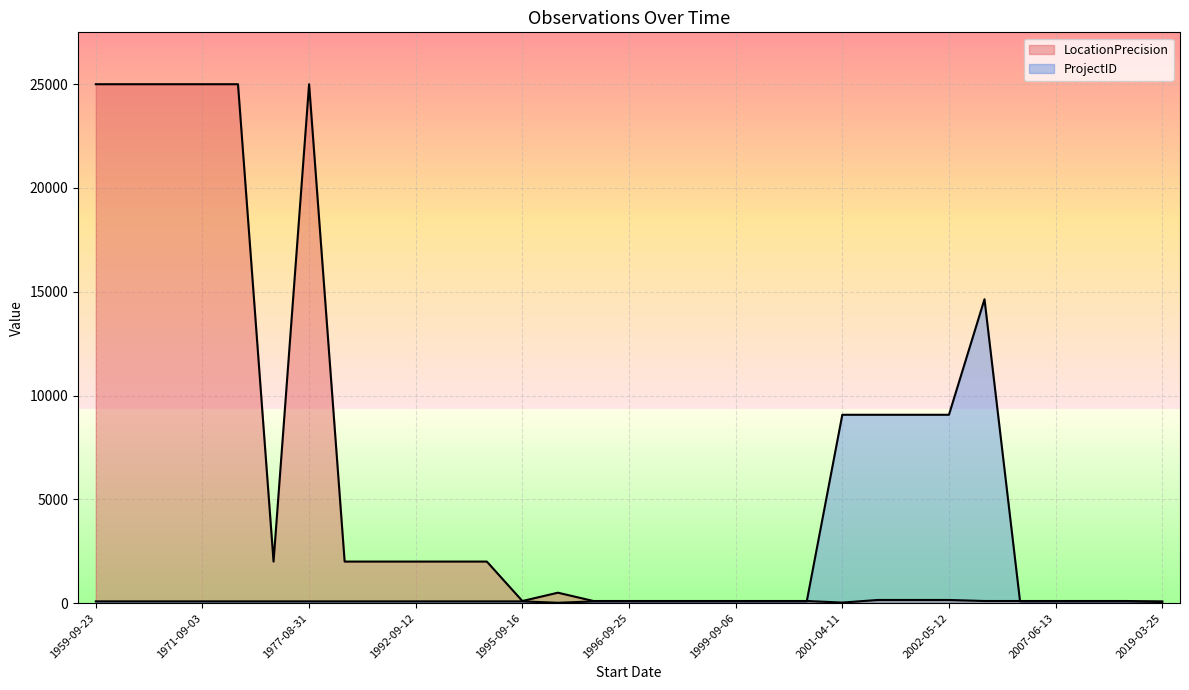

What is the difference between the maximum and minimum values in the ProjectID series?

14625